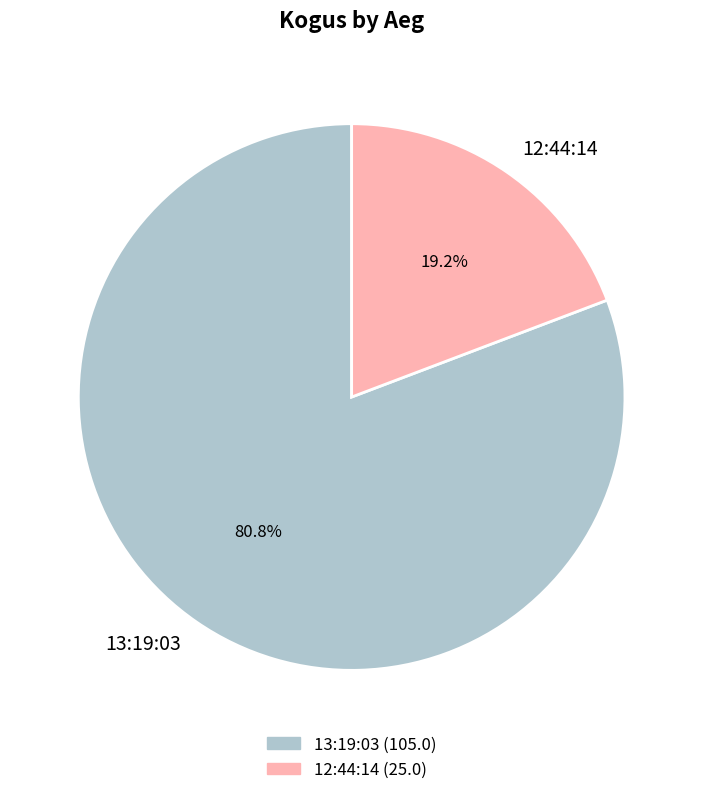

Is it true that 13:19:03 is 86% of the pie?

False